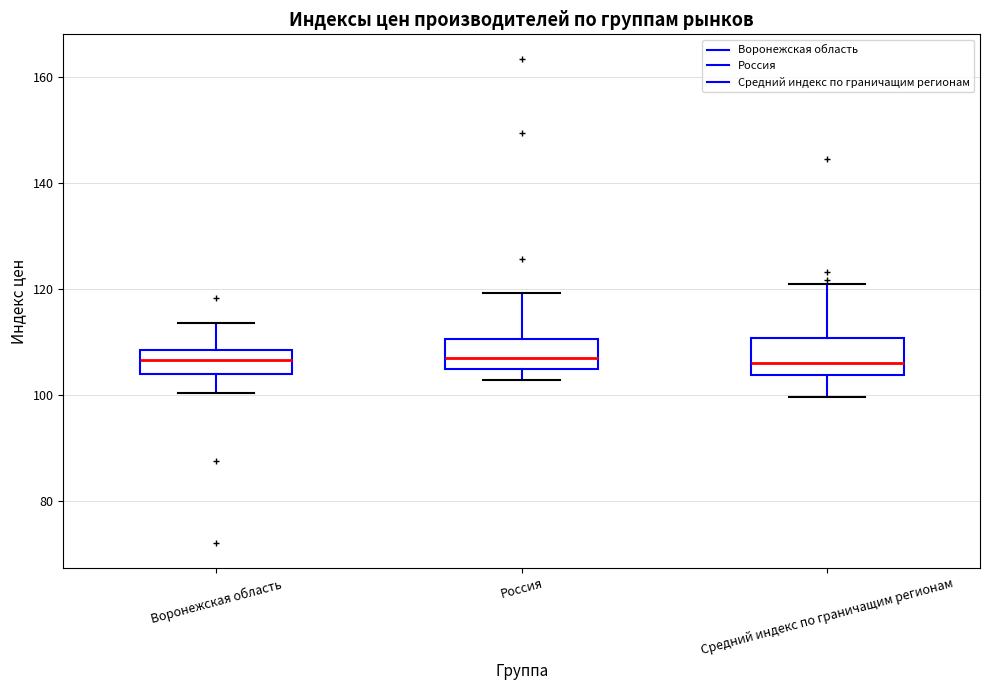

Reading left to right, transcribe this box plot: for each box, give where its median line is, the range the box spans, and where its two whiskers end, as read against the y-axis. The values are not printed on the chart, so give them approximately, as read against the axis.

Воронежская область: median 106, box 104 to 108, whiskers 100 to 114
Россия: median 106, box 104 to 110, whiskers 102 to 120
Средний индекс по граничащим регионам: median 106, box 104 to 110, whiskers 100 to 120